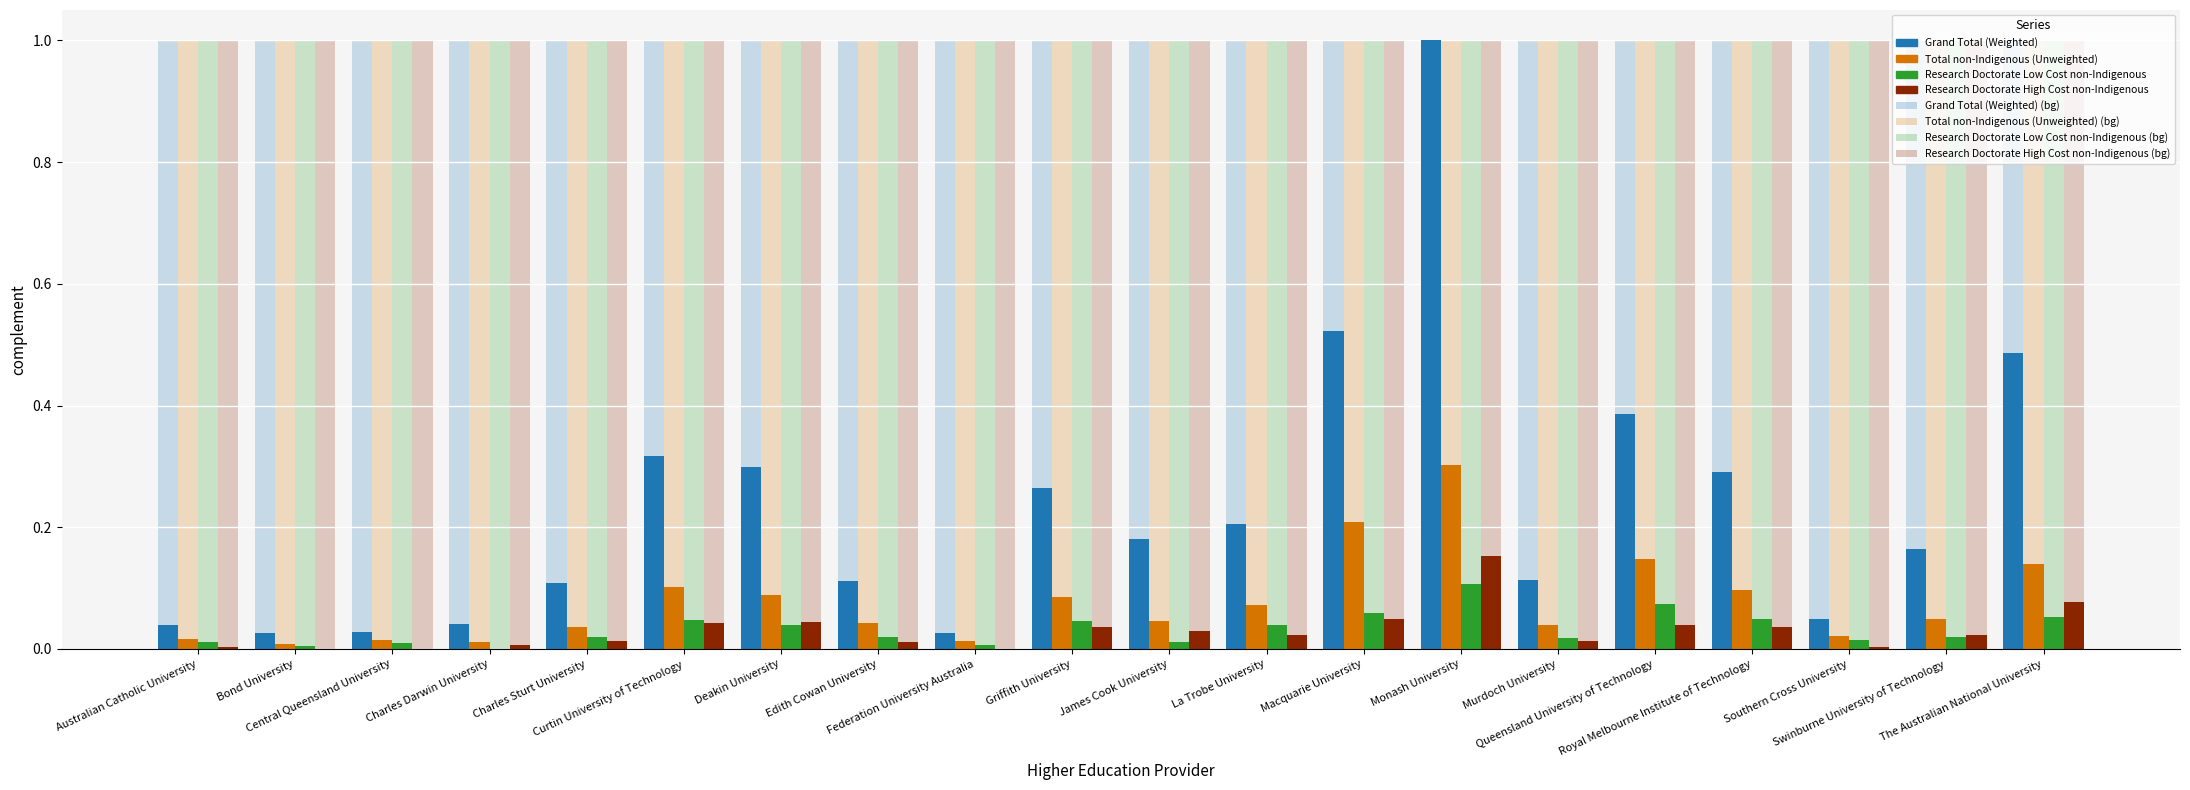

At Macquarie University, list the series in order from largest to smallest.

Grand Total (Weighted), Total non-Indigenous (Unweighted), Research Doctorate Low Cost non-Indigenous, Research Doctorate High Cost non-Indigenous